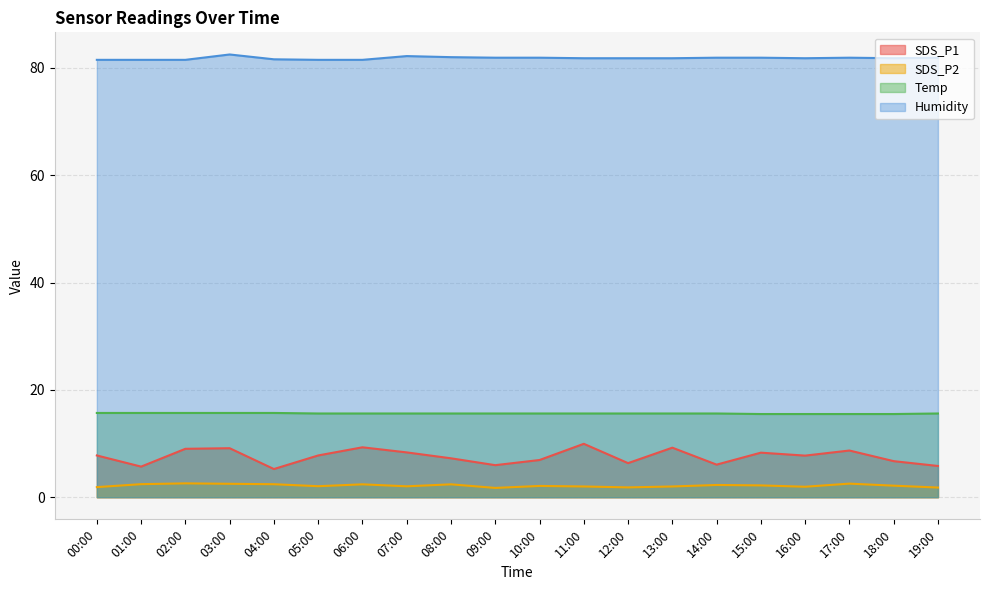

Which series has the largest total across all categories?

Humidity